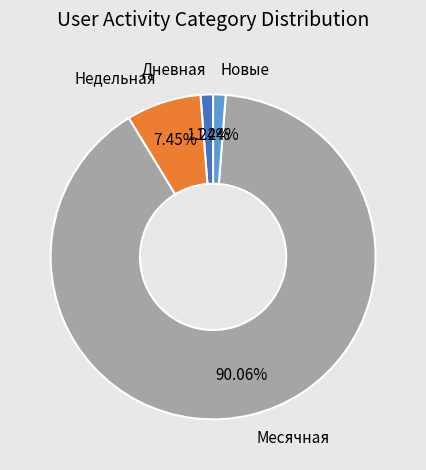

What is the largest slice in the pie chart?

Месячная